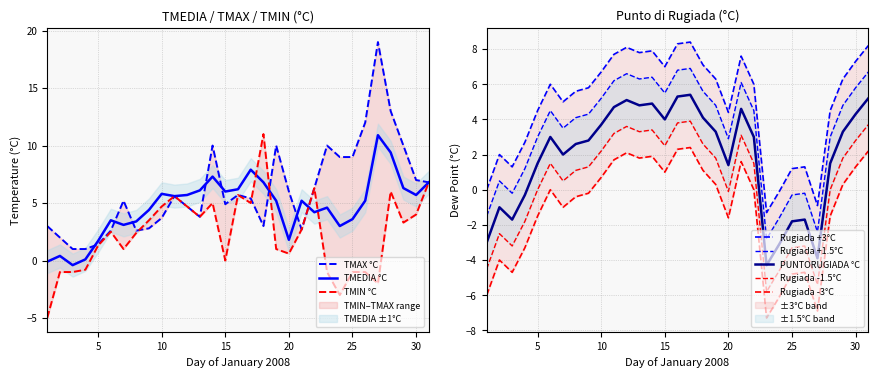

What is the approximate value of TMIN at 23?

-1.0